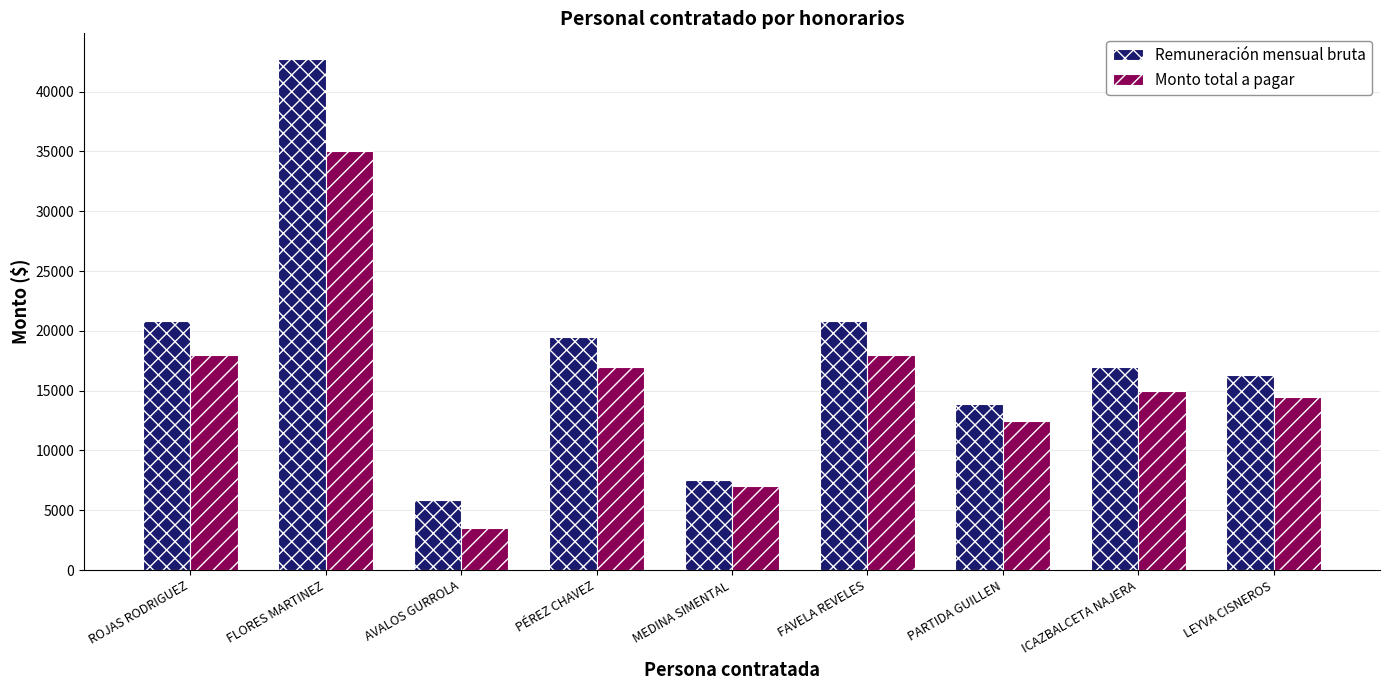

What is the spread (max minus min) of values at FLORES MARTINEZ?

7740.7